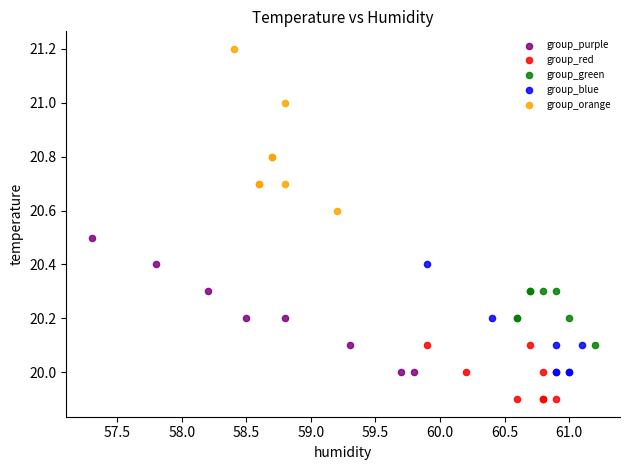

Which series contains the highest Y value?

group_orange